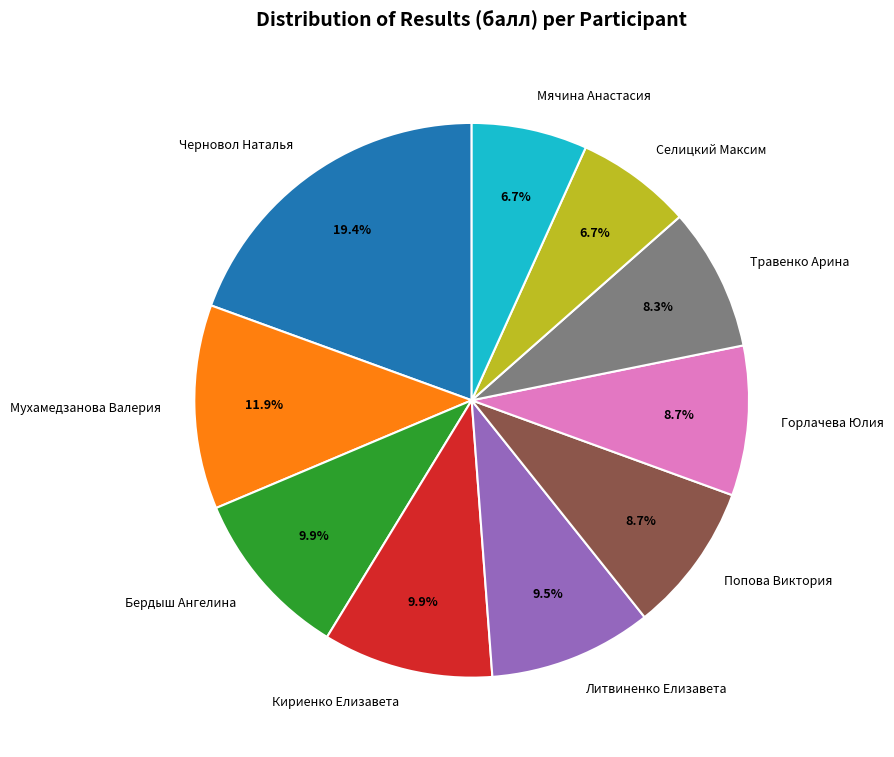

To the nearest percent, what is the difference between the largest and smallest slice percentages?

13%